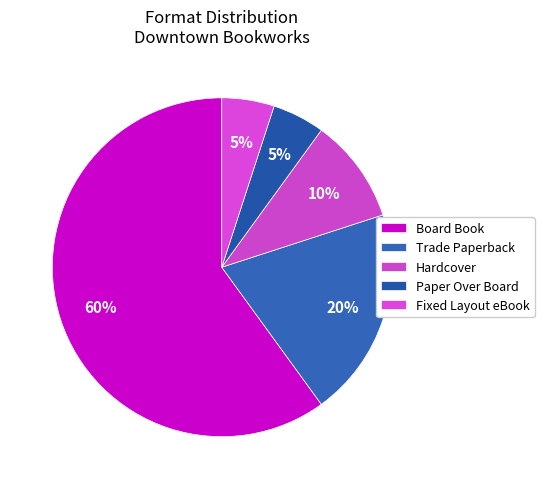

To the nearest percent, what percentage of the pie is Fixed Layout eBook?

5%